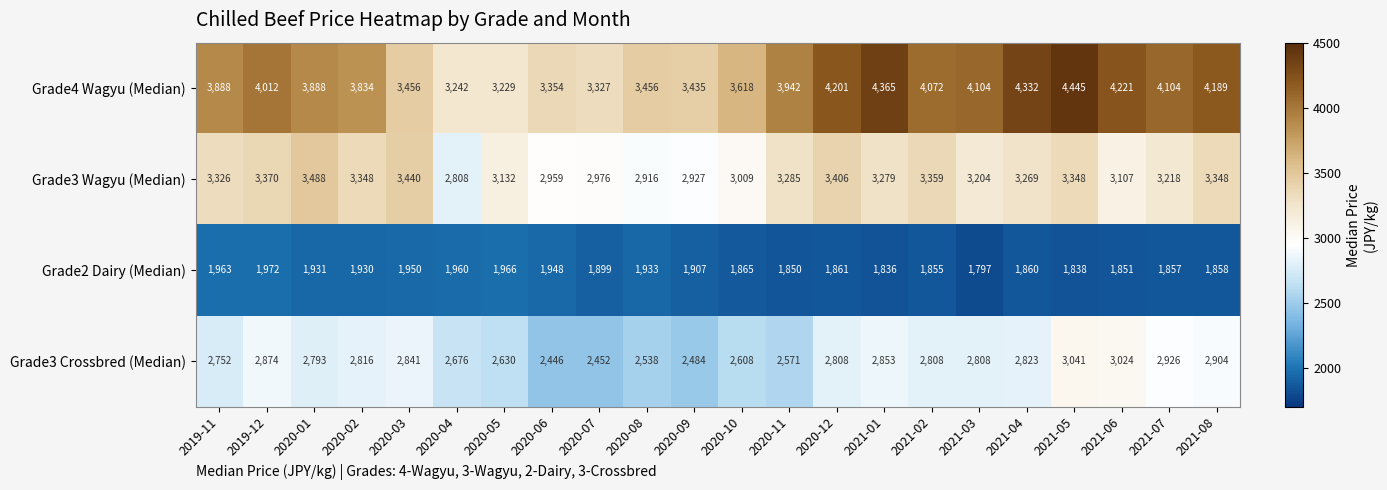

Rank the series at 2020-09 from highest to lowest value.

Grade4 Wagyu (Median), Grade3 Wagyu (Median), Grade3 Crossbred (Median), Grade2 Dairy (Median)